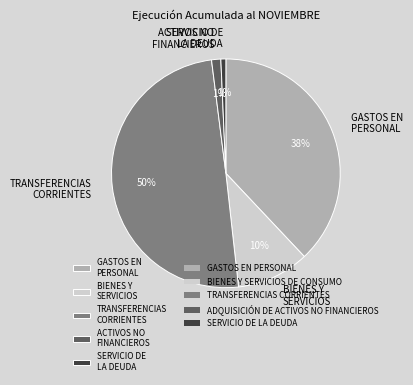

Which slice is the largest?

TRANSFERENCIAS CORRIENTES